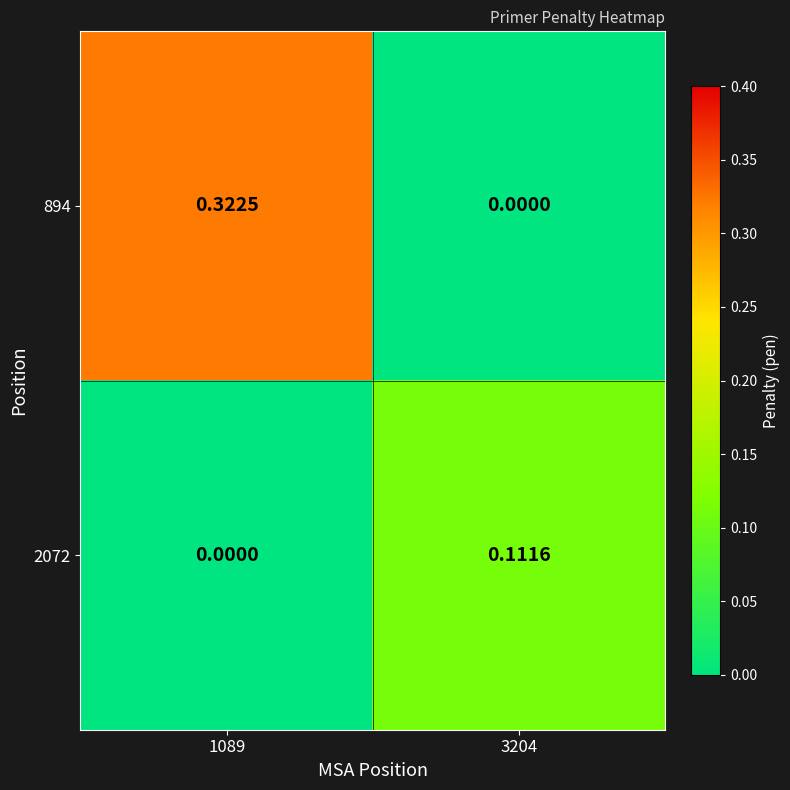

Rank the series by their average value, from lowest to highest.

2072, 894